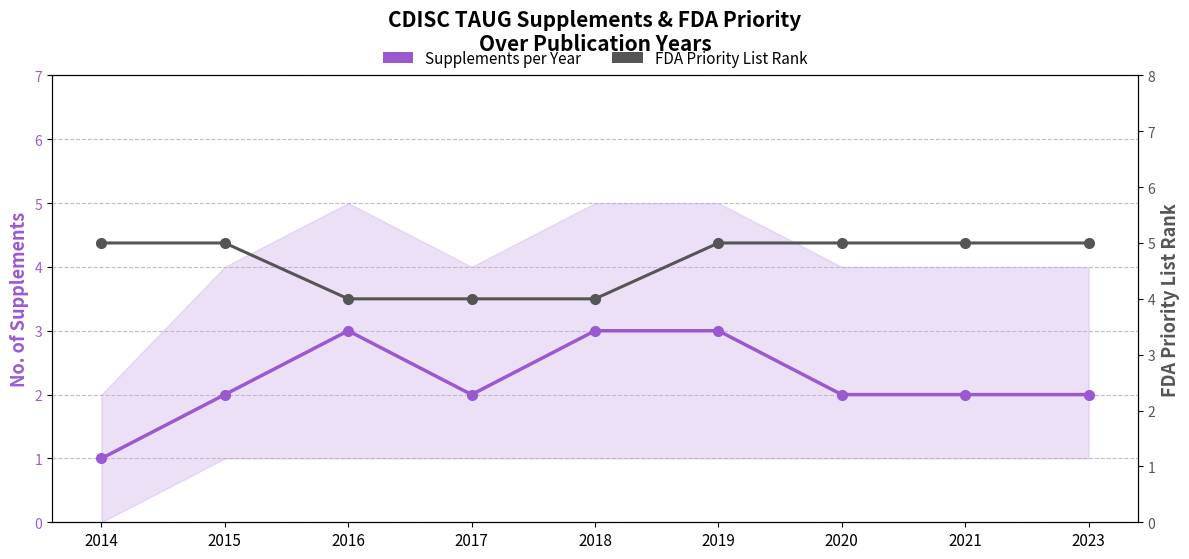

True or false: FDA Priority List Rank and Supplements per Year cross at least once.

False